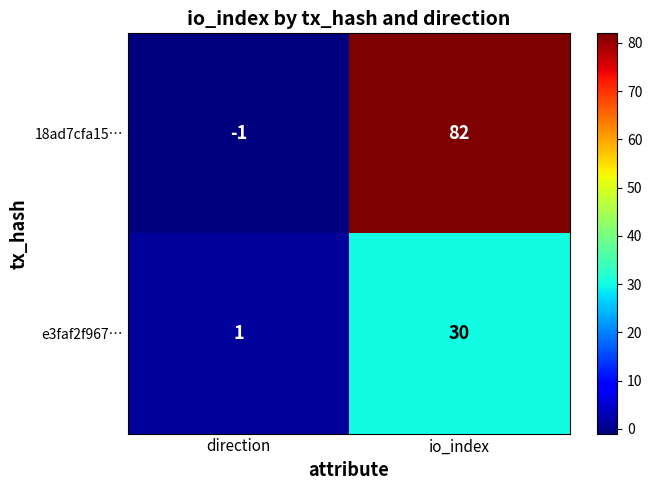

True or false: e3faf2f967… has a value of 0 at direction.

False